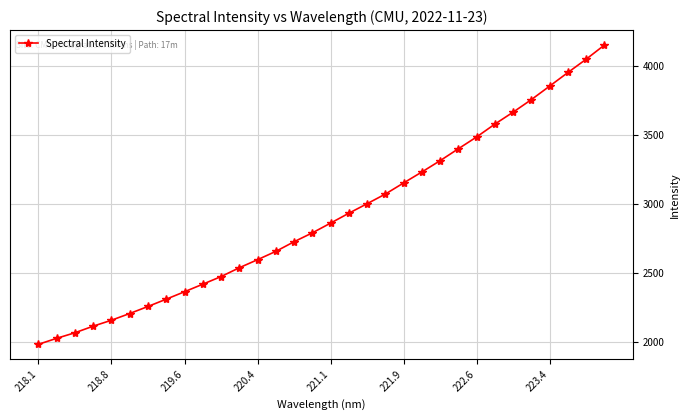

What is the sum of all values?

93149.2